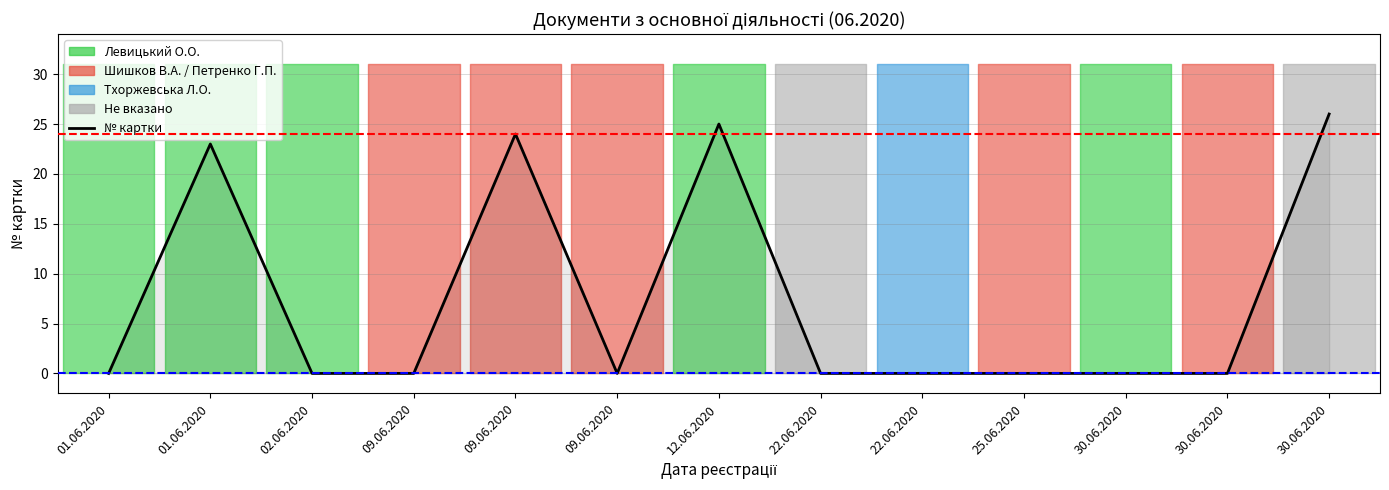

Does the chart have visible grid lines?

Yes